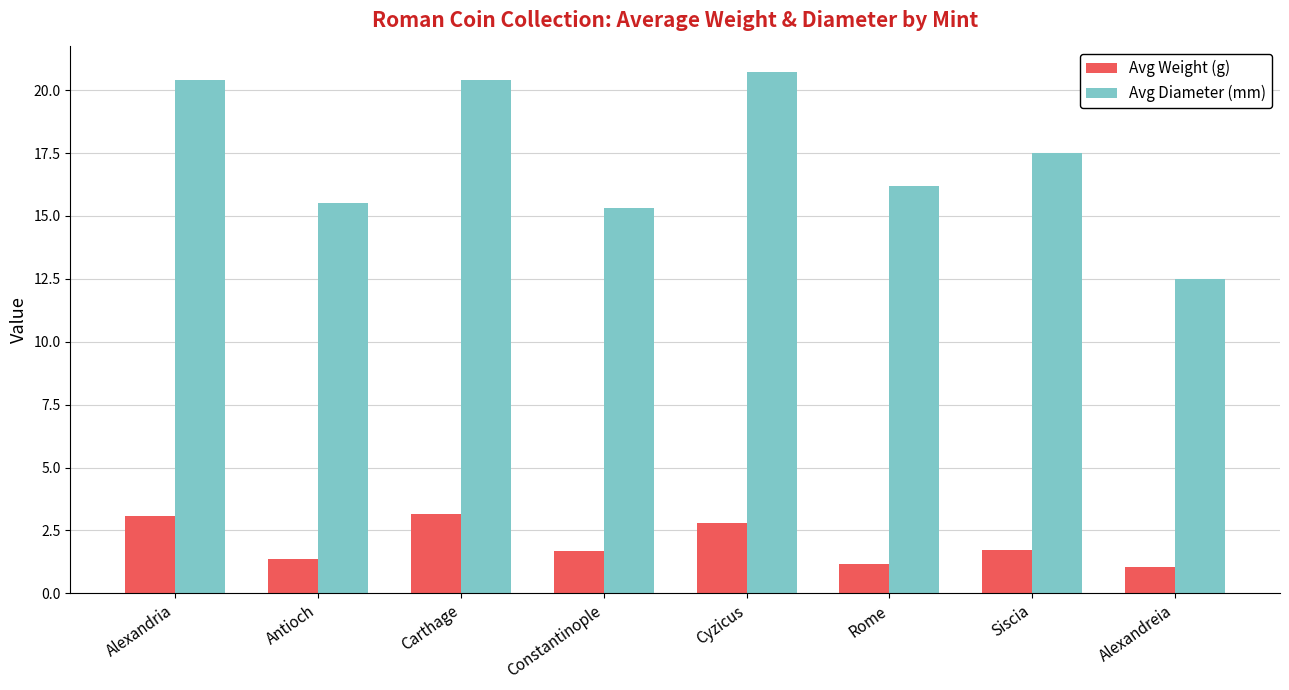

List the series in order of their overall mean, highest first.

Avg Diameter (mm), Avg Weight (g)